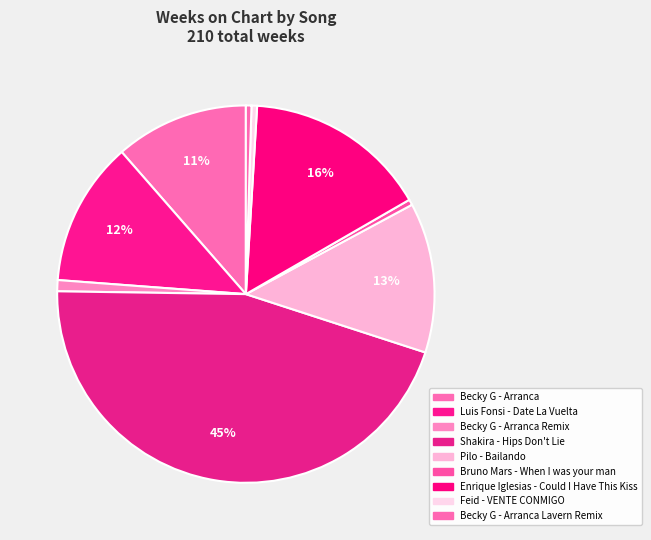

Which category has the biggest portion of the pie?

Shakira - Hips Don't Lie